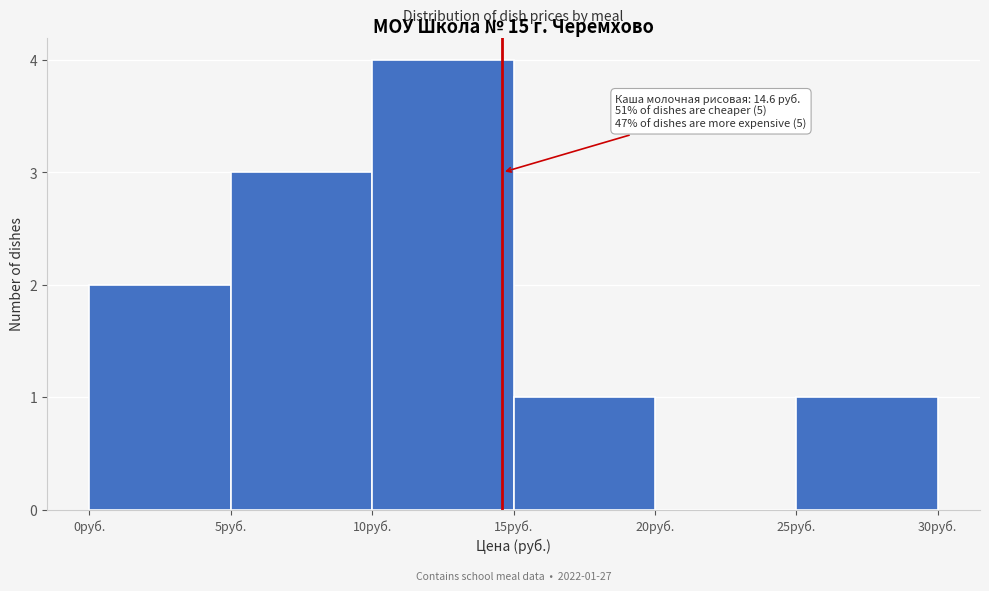

Which range on the x-axis has the tallest bar?

10 to 15